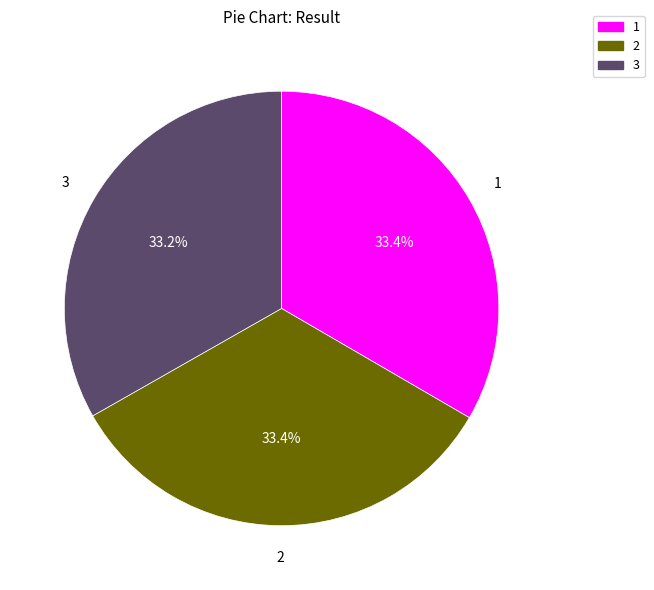

Is the sum of 3 and 2 greater than half?

Yes